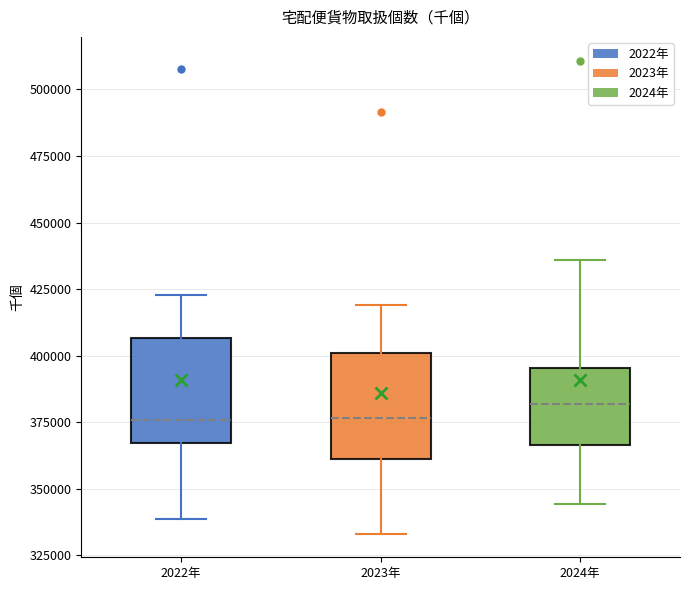

Where does the median line of the box for 2022年 sit on the y-axis? The values are not printed on the chart, so give them approximately, as read against the axis.

375000